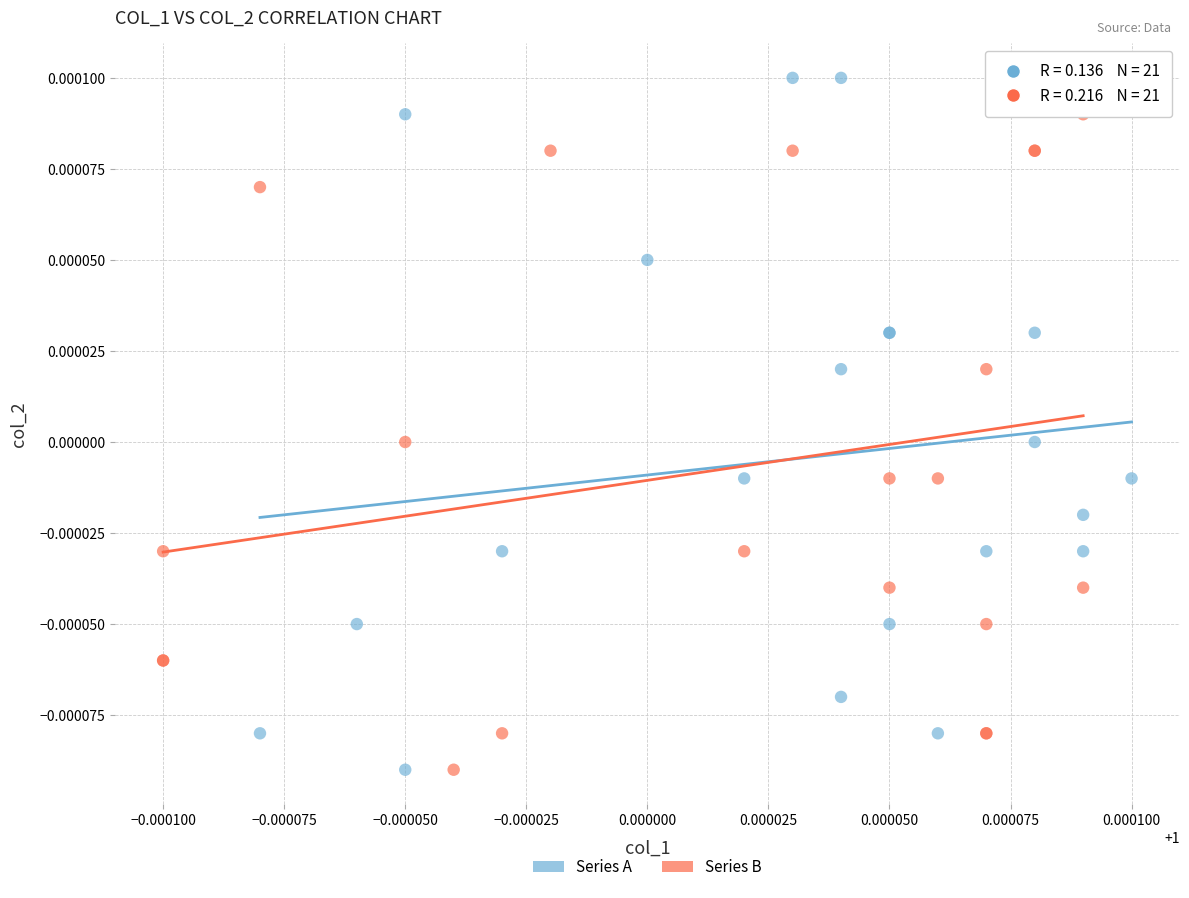

Which series reaches the maximum Y coordinate?

Series A